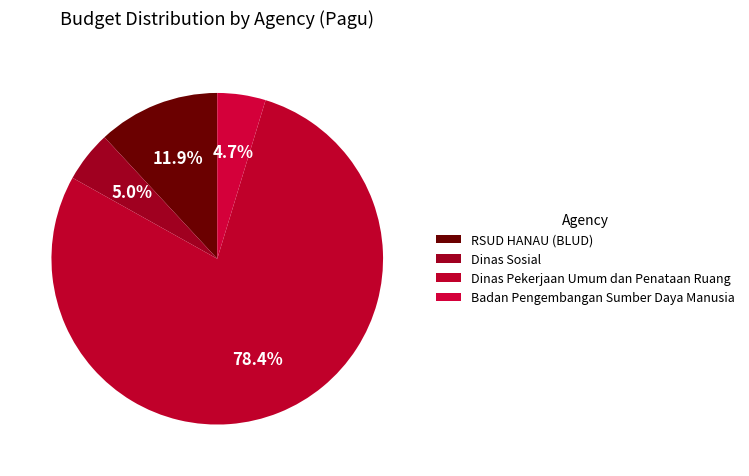

Count the number of slices in the pie.

4